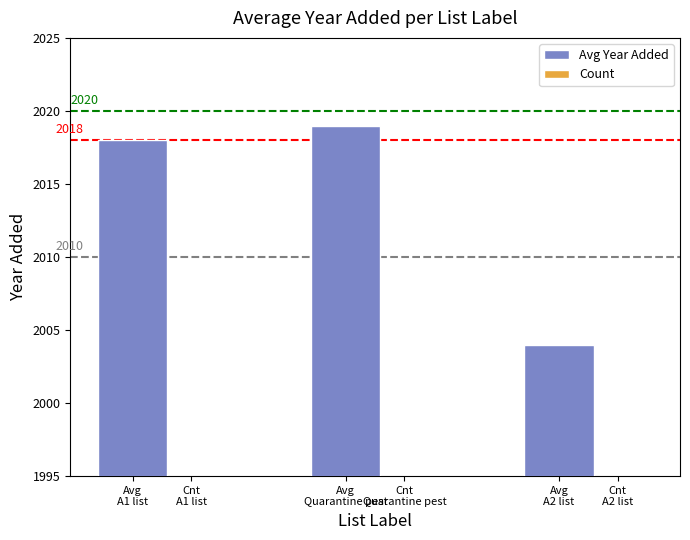

What is the difference between the maximum and minimum values in the Count series?

2